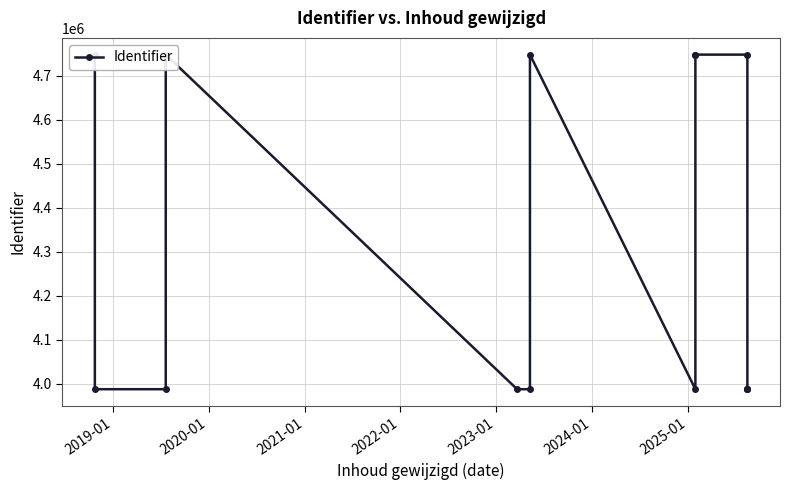

True or false: there are more than 2 points higher than both neighbors.

True